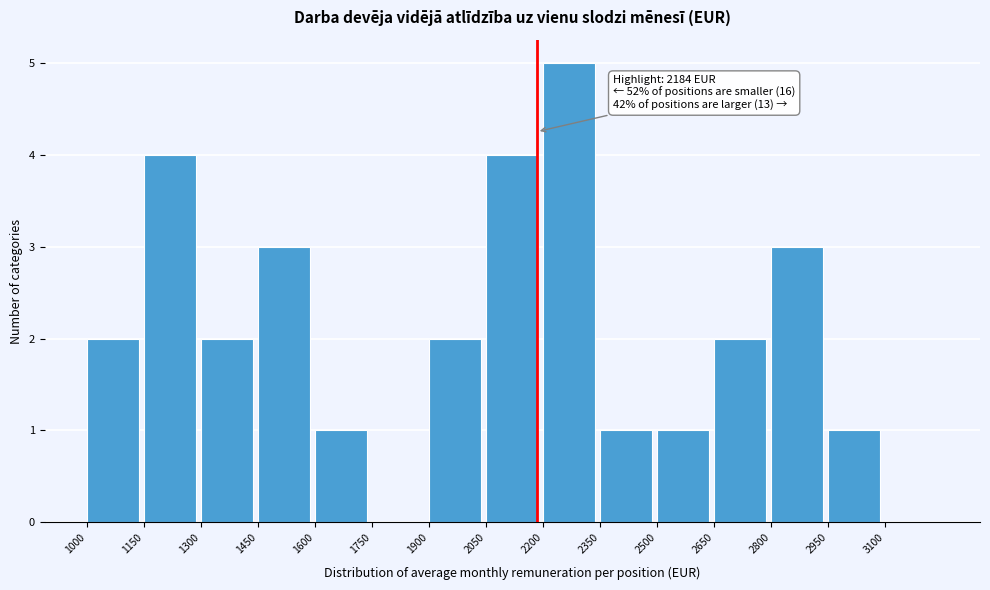

Which range on the x-axis has the tallest bar?

2200 to 2350